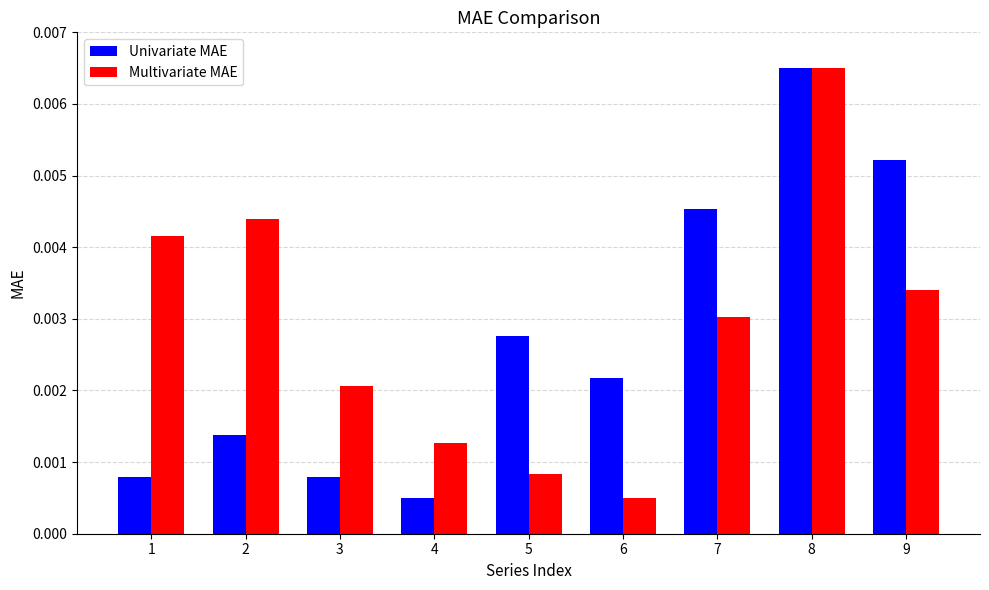

At which category does the chart reach its peak across all series?

8